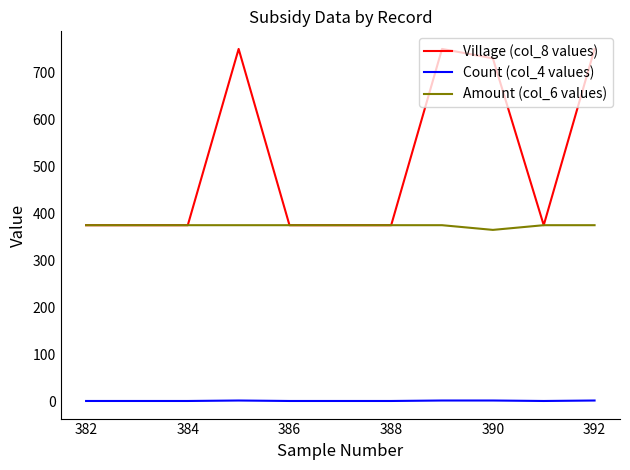

True or false: Count (col_4 values) and Amount (col_6 values) cross at least once.

False